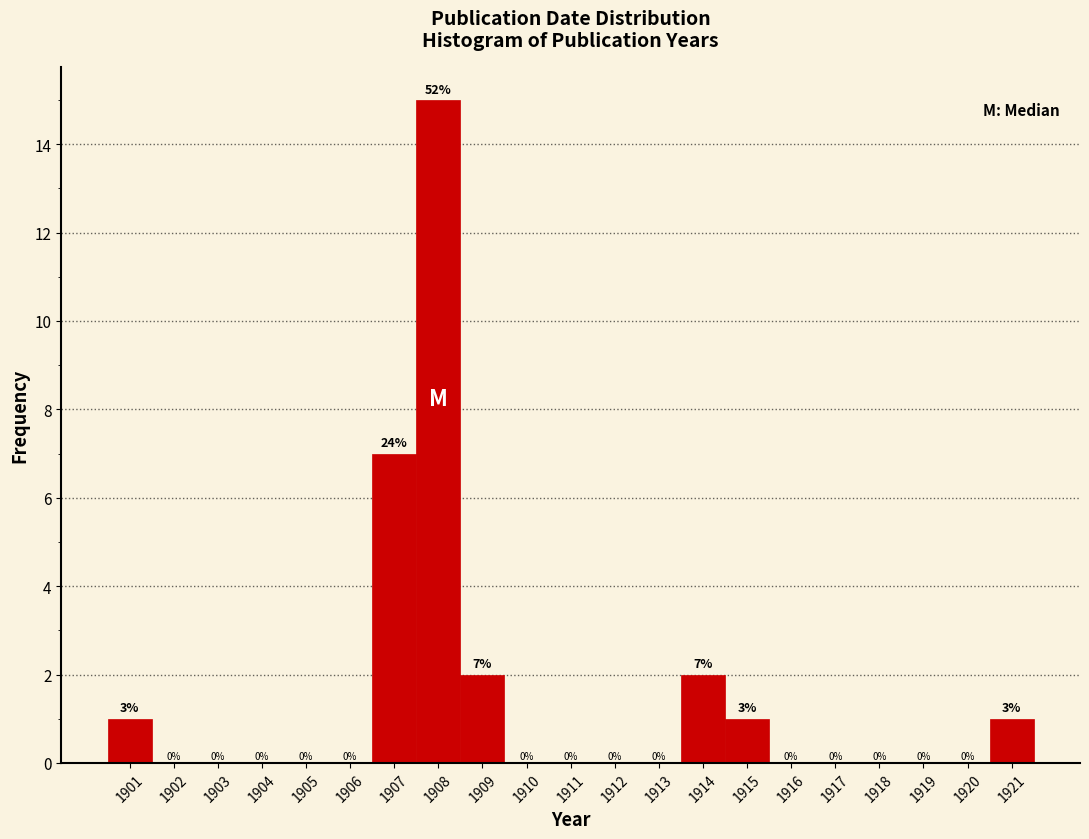

Which range on the x-axis has the tallest bar?

1907.5 to 1908.5